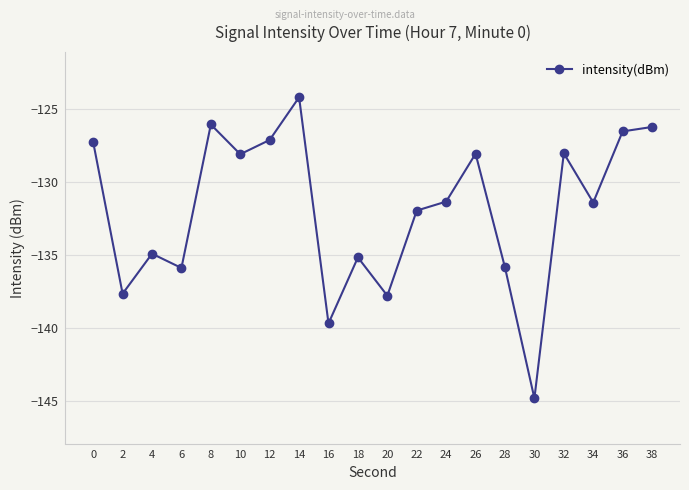

Where is the first local maximum?

4